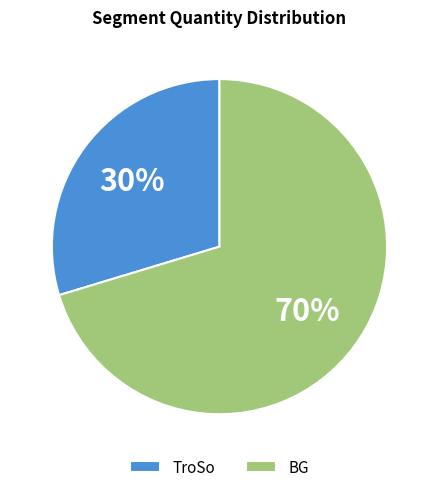

Is it true that TroSo is 39% of the pie?

False